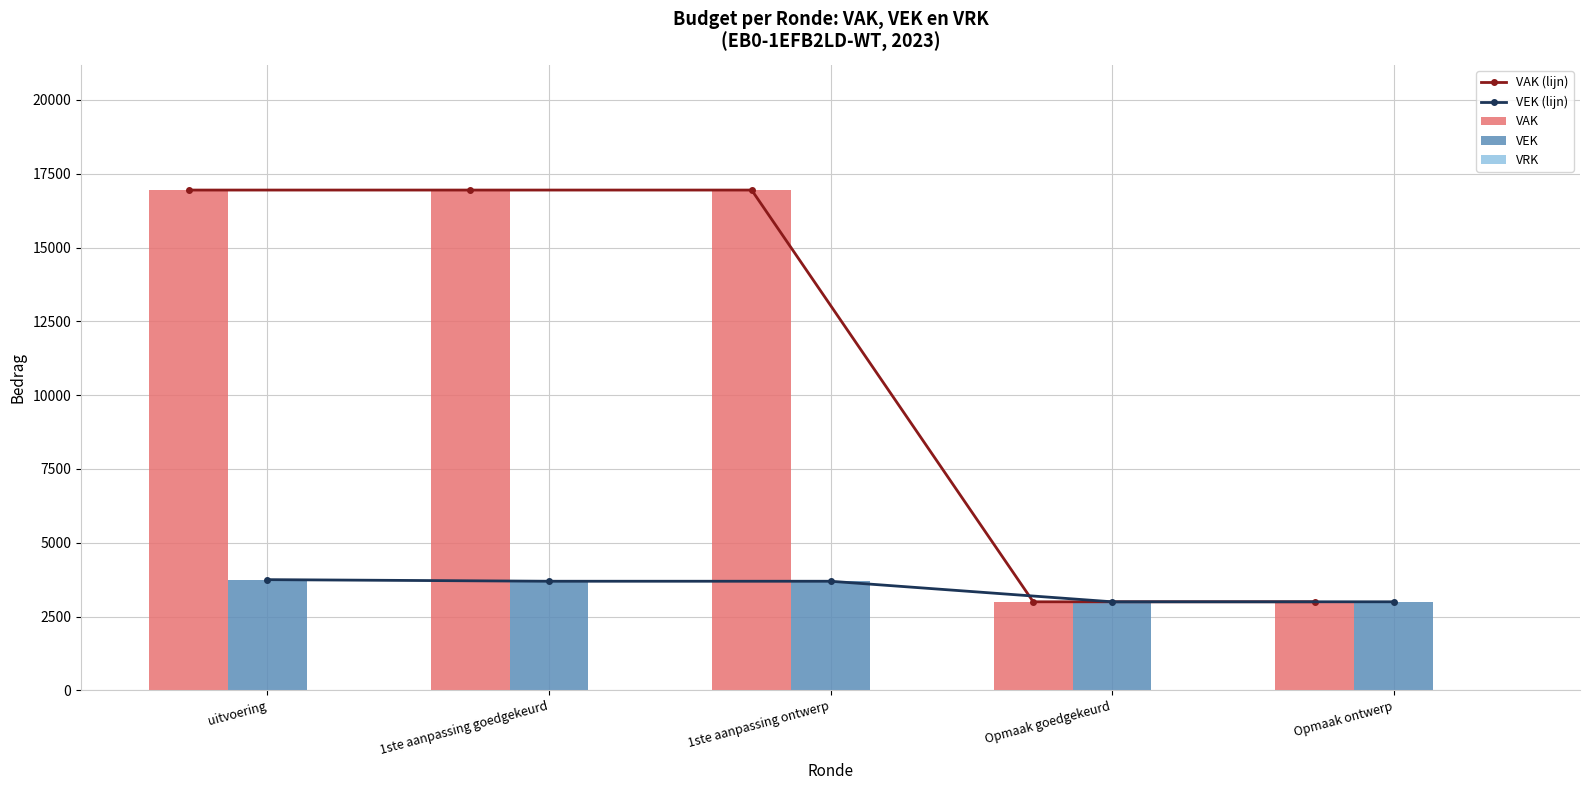

What is the average value of the VAK (lijn) series?

11368